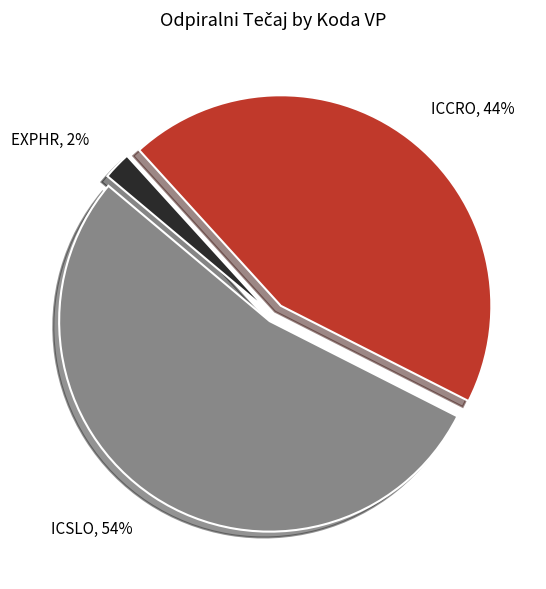

To the nearest percent, what percentage of the pie is ICSLO?

54%